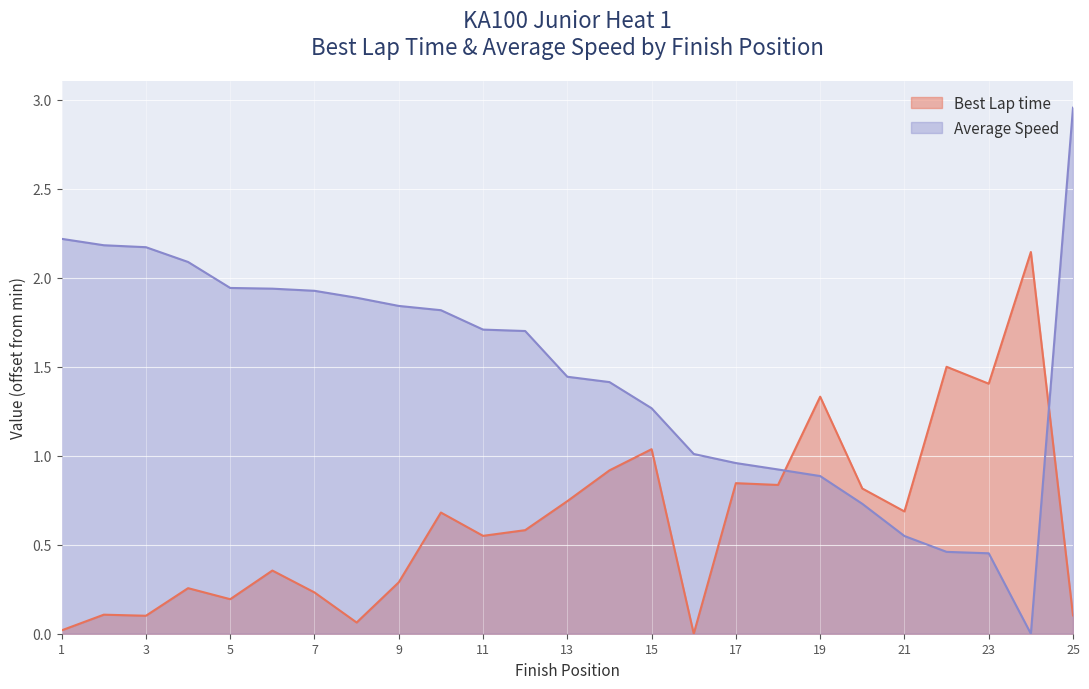

The Best Lap time series shows 0.0 at 1. True or false?

False